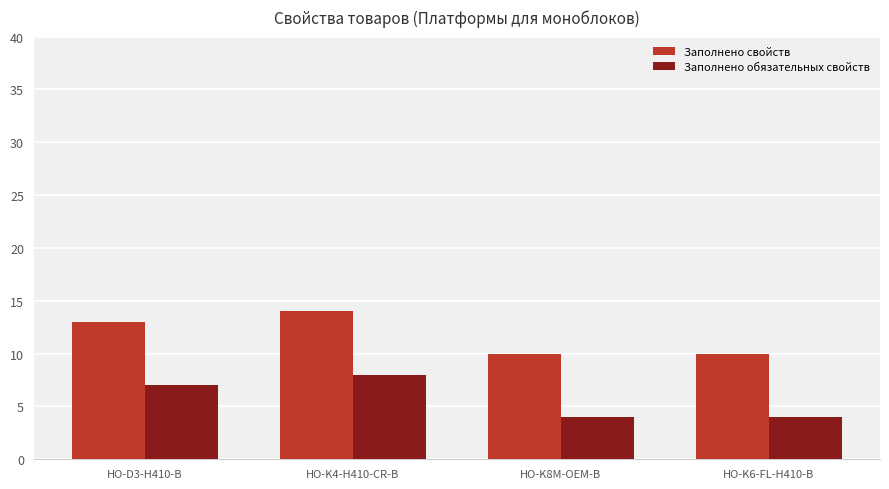

Which series has the largest total across all categories?

Заполнено свойств